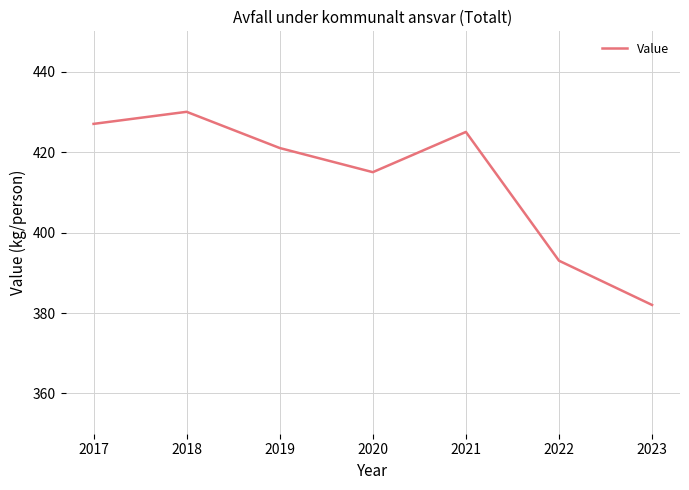

How many values are below 421?

3